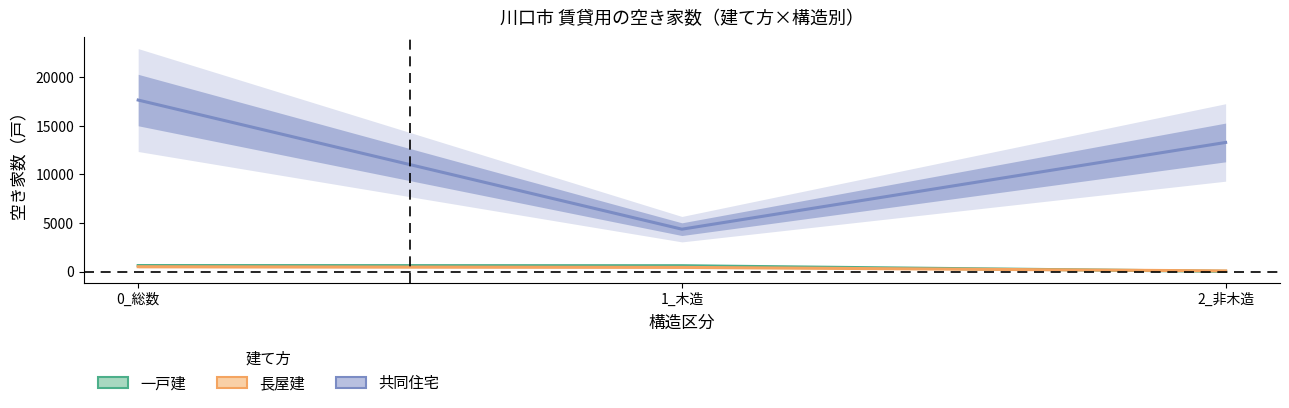

At how many categories does at least one series exceed 16690?

1